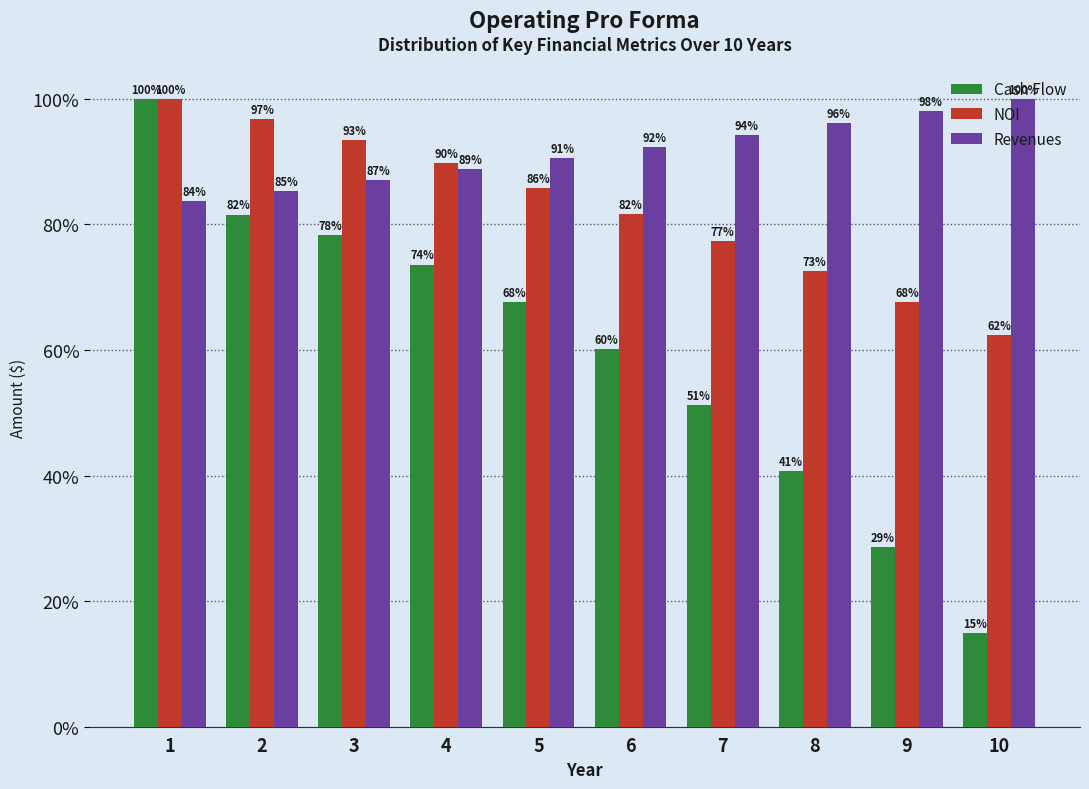

Which series changed the most between 7 and 10?

Cash Flow